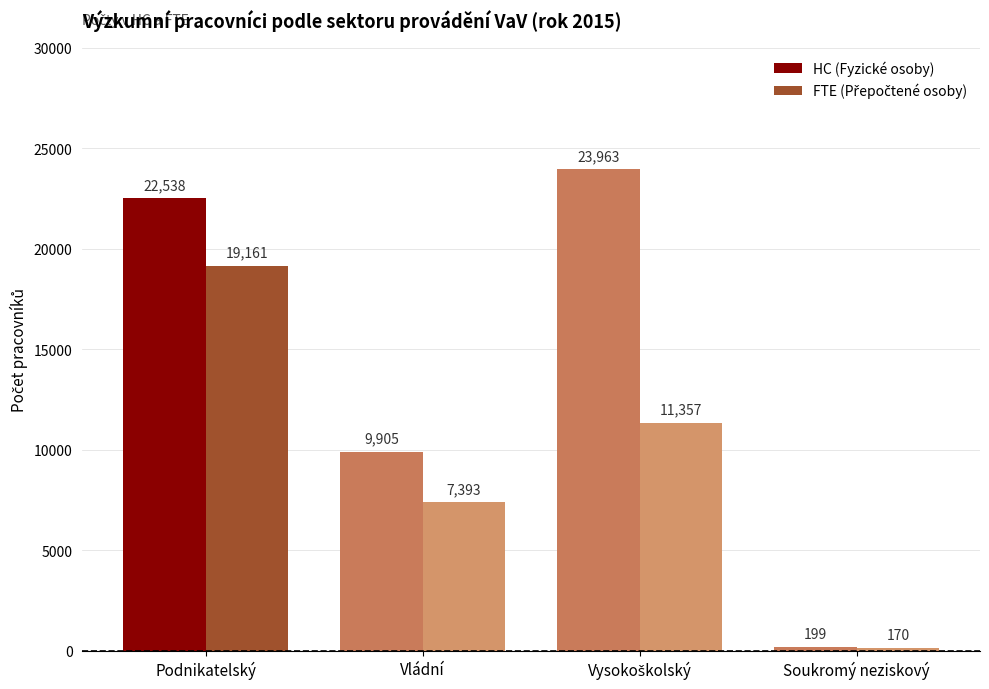

The value of HC (Fyzické osoby) at Vládní is 16432.7. True or false?

False